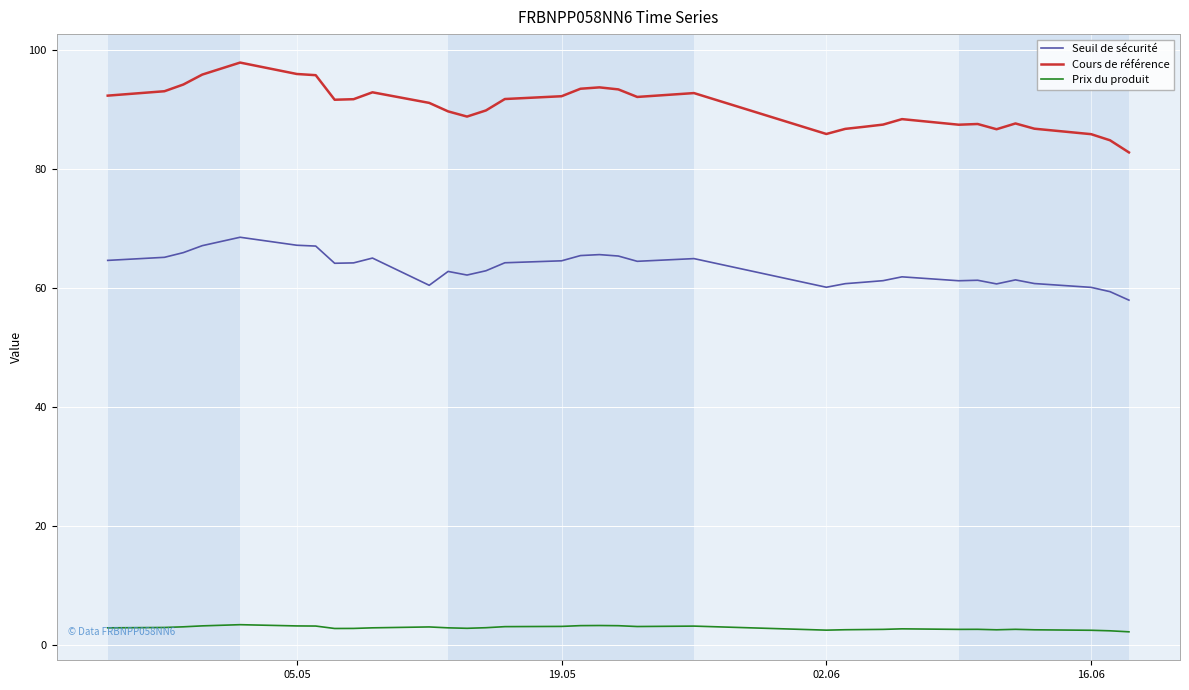

What is the minimum value for Prix du produit?

2.2